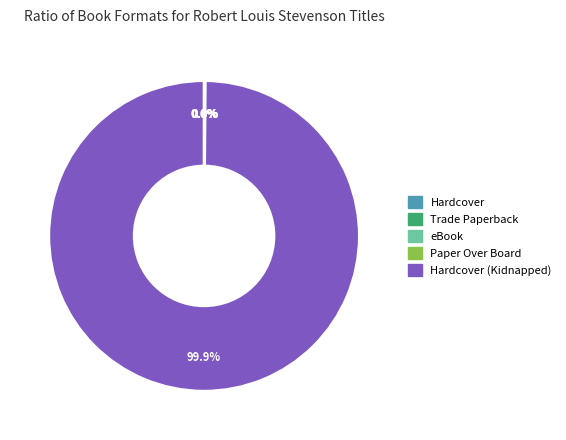

Is there any slice that represents more than half of the pie?

Yes